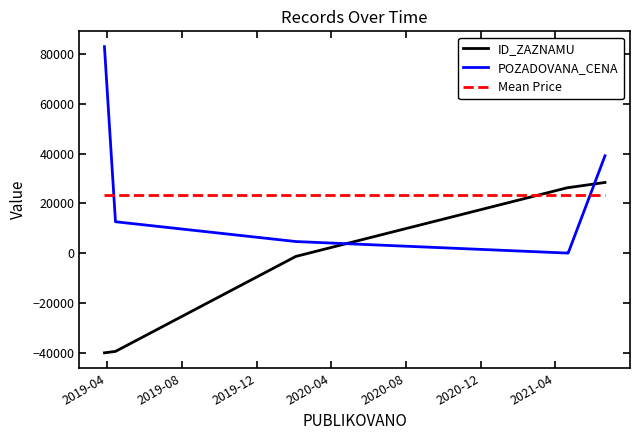

What is the difference between the maximum and second lowest values in the POZADOVANA_CENA series?

83000.0